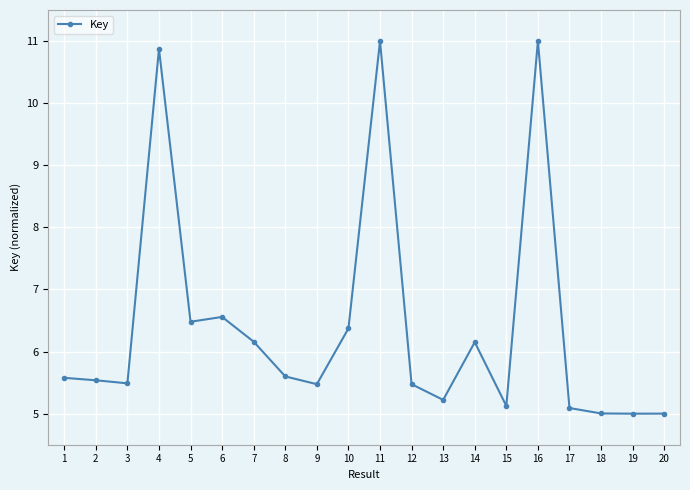

Count the number of categories in the chart.

20